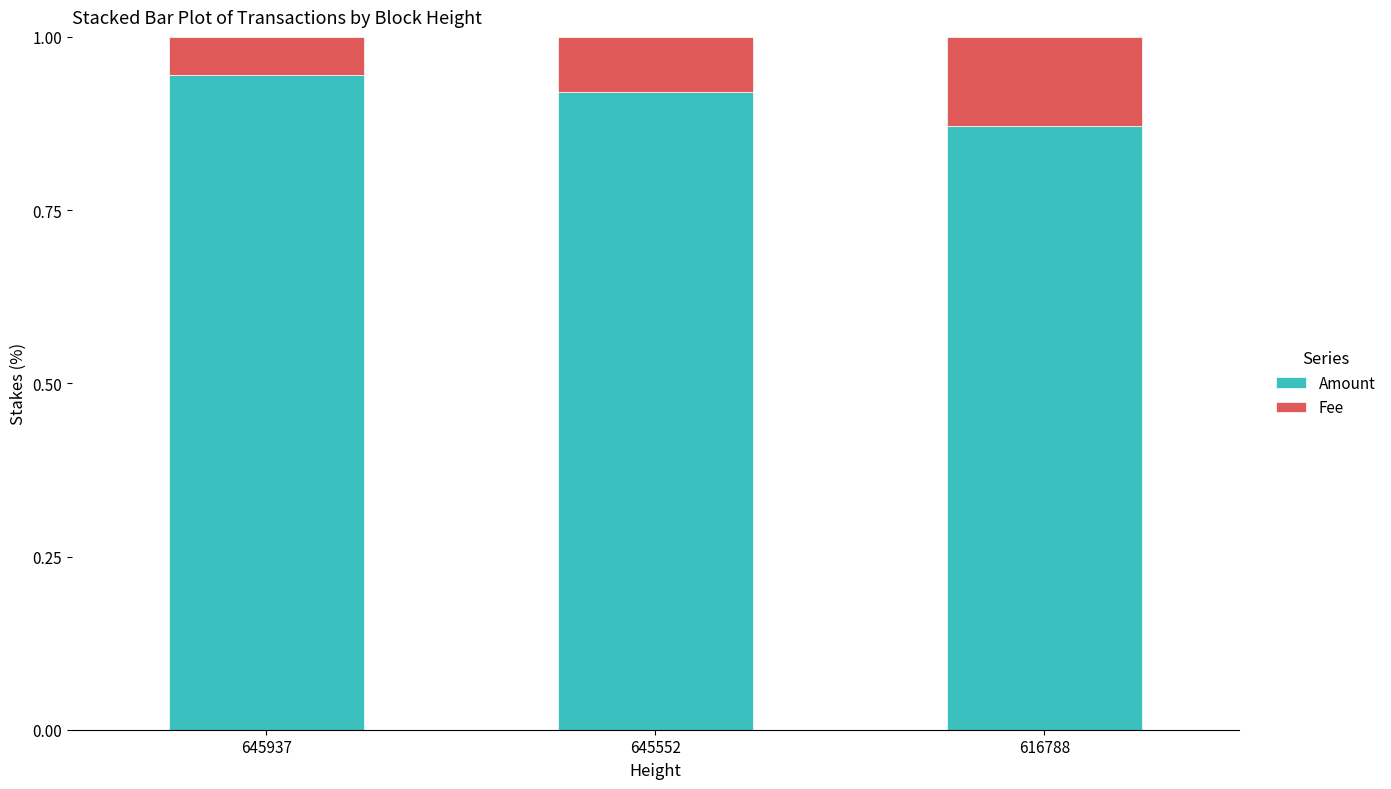

What is the total value across all series at 645552?

1.0